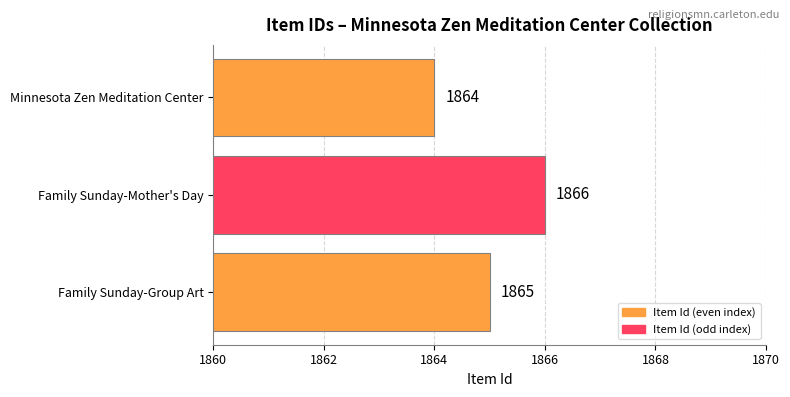

Rank the categories by value from highest to lowest.

Family Sunday-Mother's Day, Family Sunday-Group Art, Minnesota Zen Meditation Center